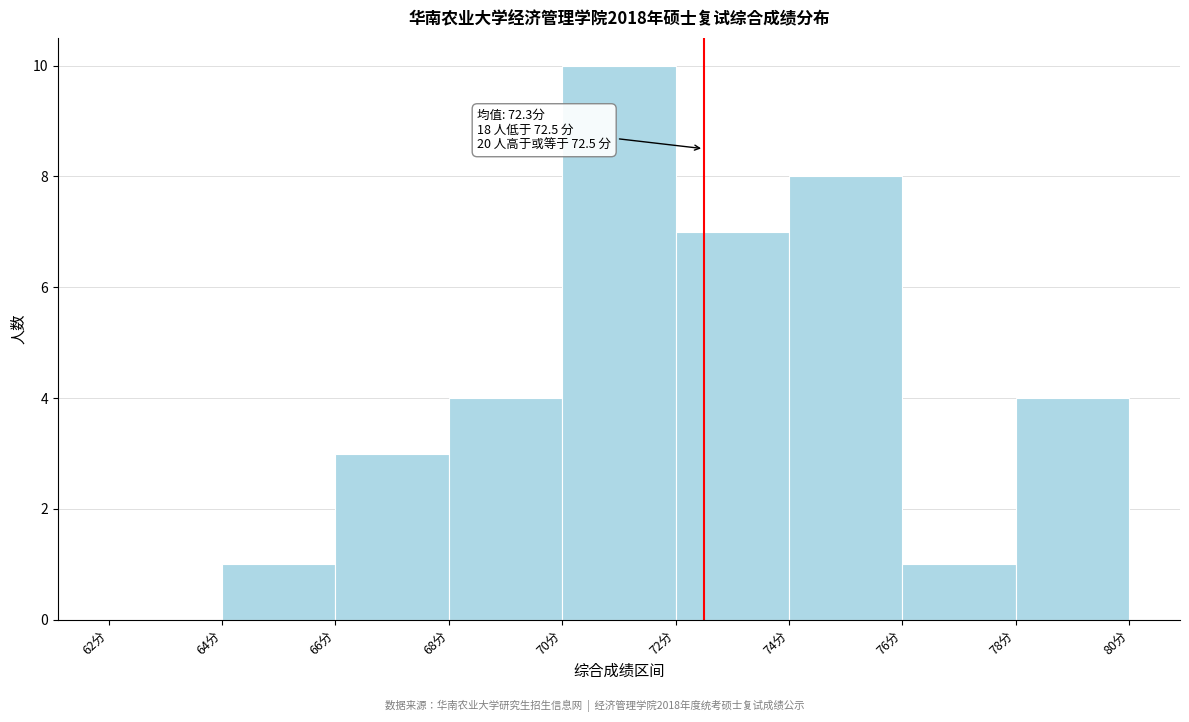

Which range on the x-axis has the tallest bar?

70 to 72